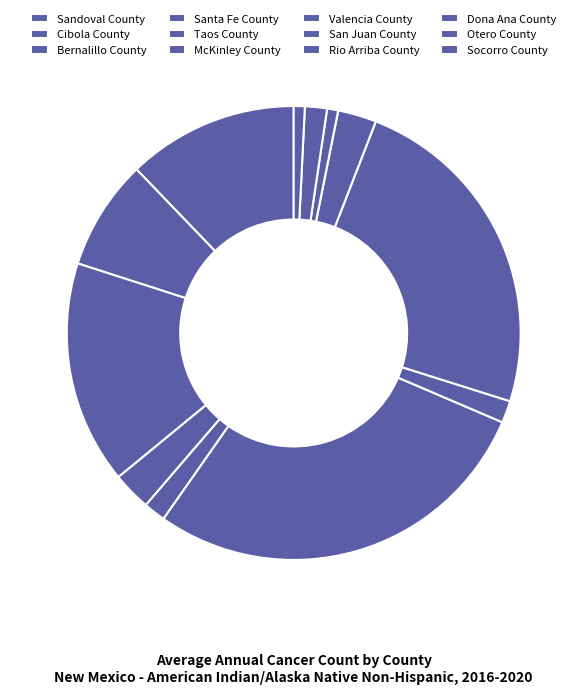

Is it true that Rio Arriba County is 3% of the pie?

True